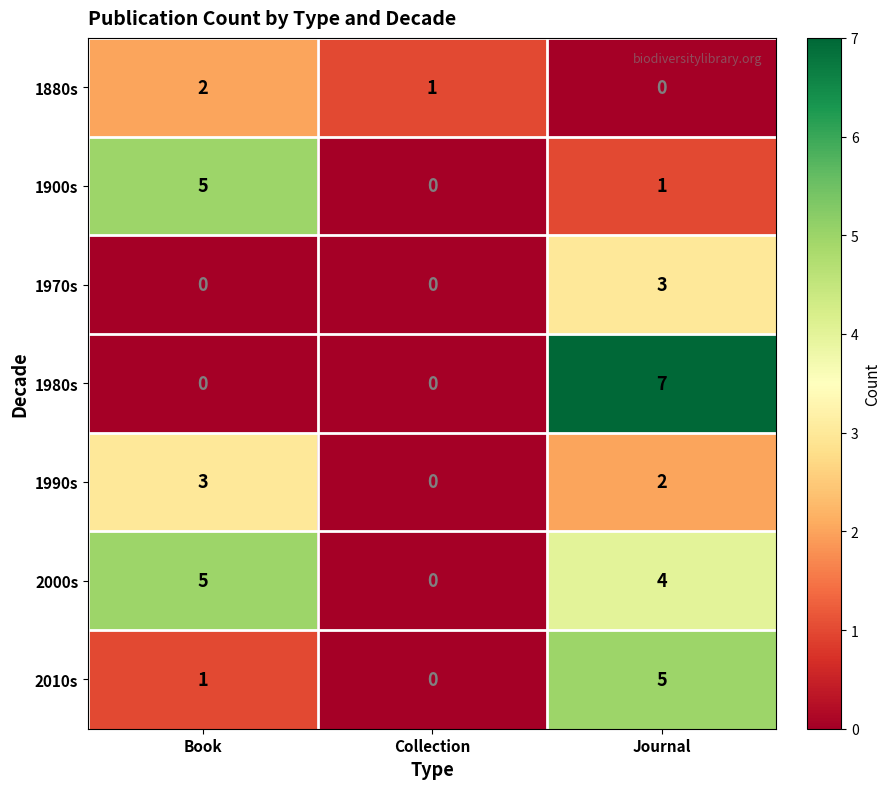

Which series has the largest total across all categories?

2000s